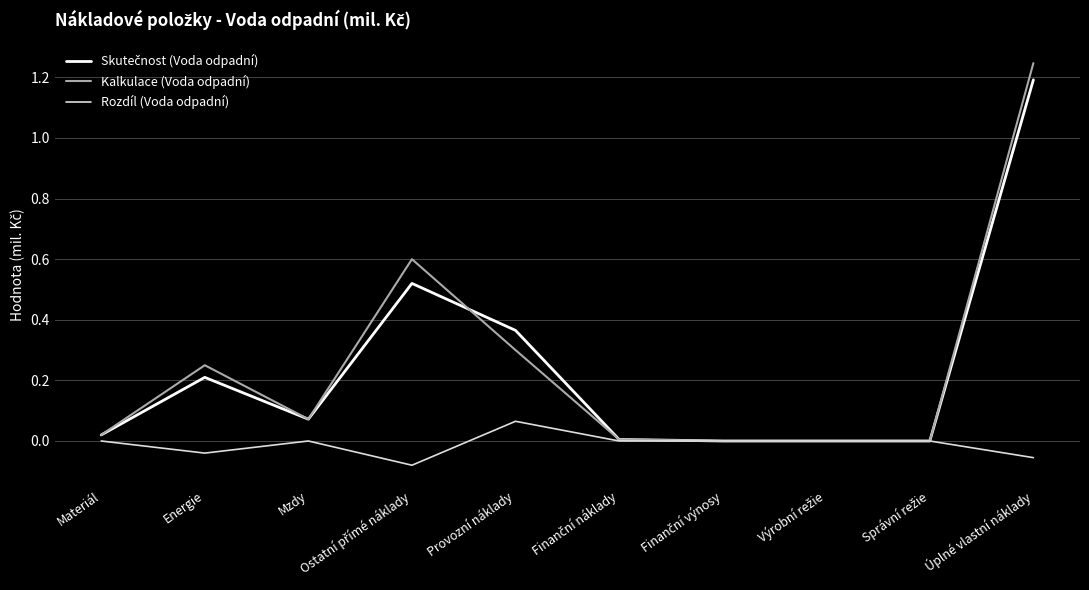

Which series has the widest spread of values?

Kalkulace (Voda odpadní)